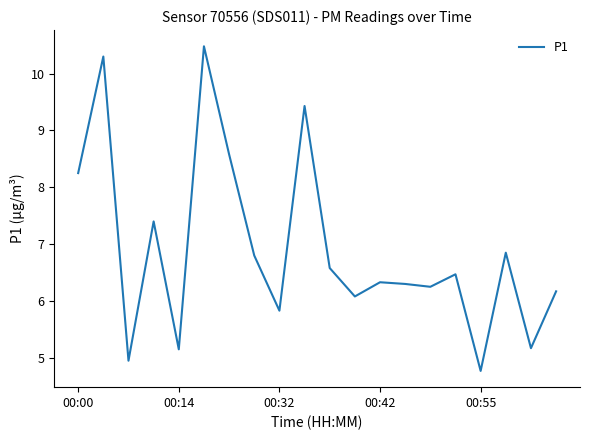

What is the minimum value shown in the chart?

4.8